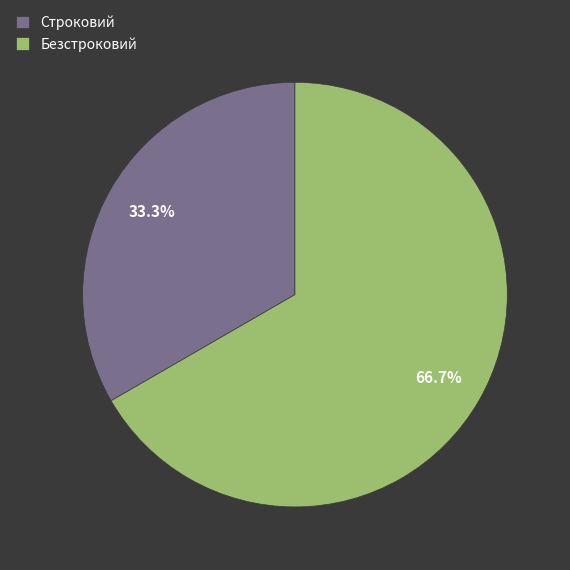

Rank the categories by value from lowest to highest.

Строковий, Безстроковий